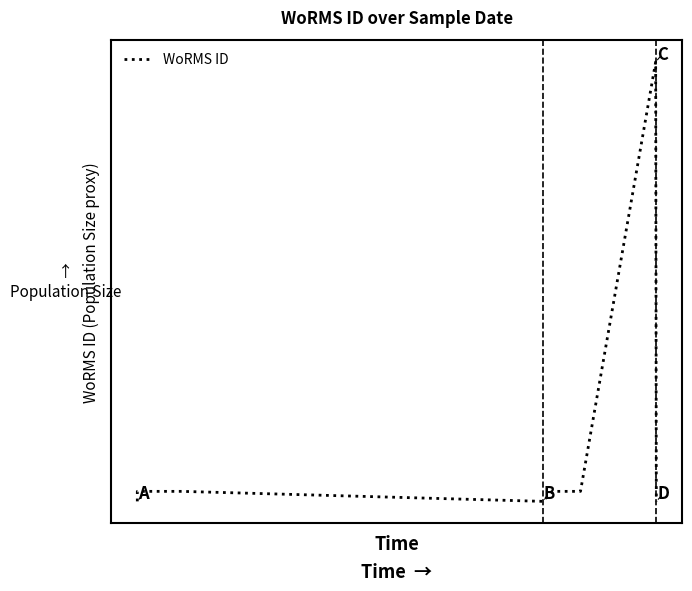

What is the smallest value displayed?

370097